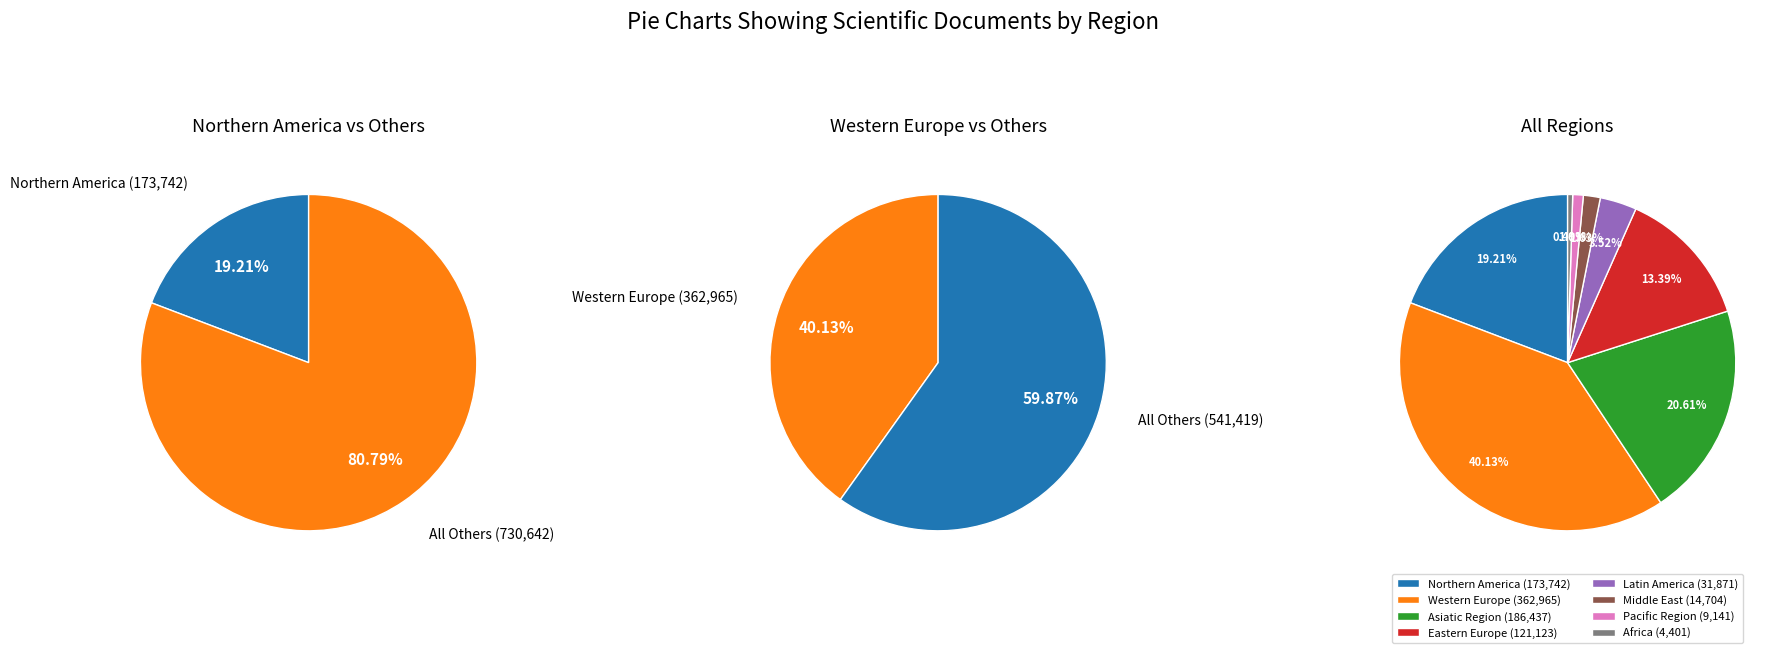

Count the number of slices in the pie.

8